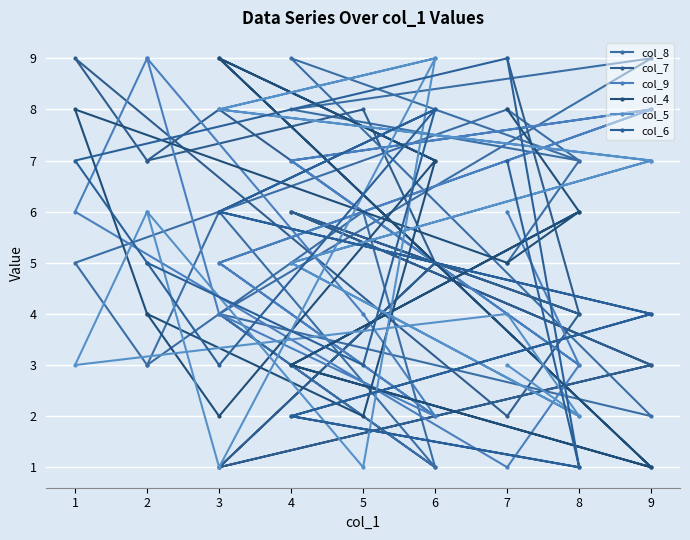

True or false: col_9 has a value of 4 at 7.

False